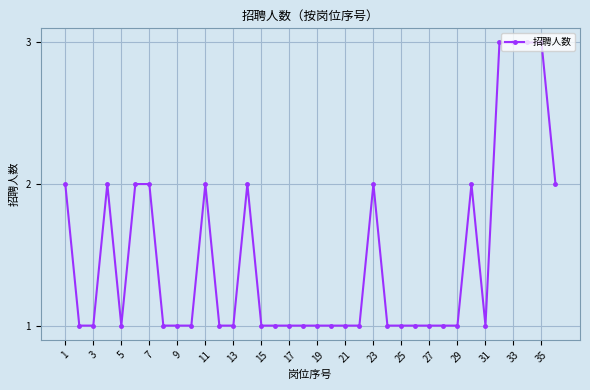

True or false: the data has more than 1 interior local peaks.

True